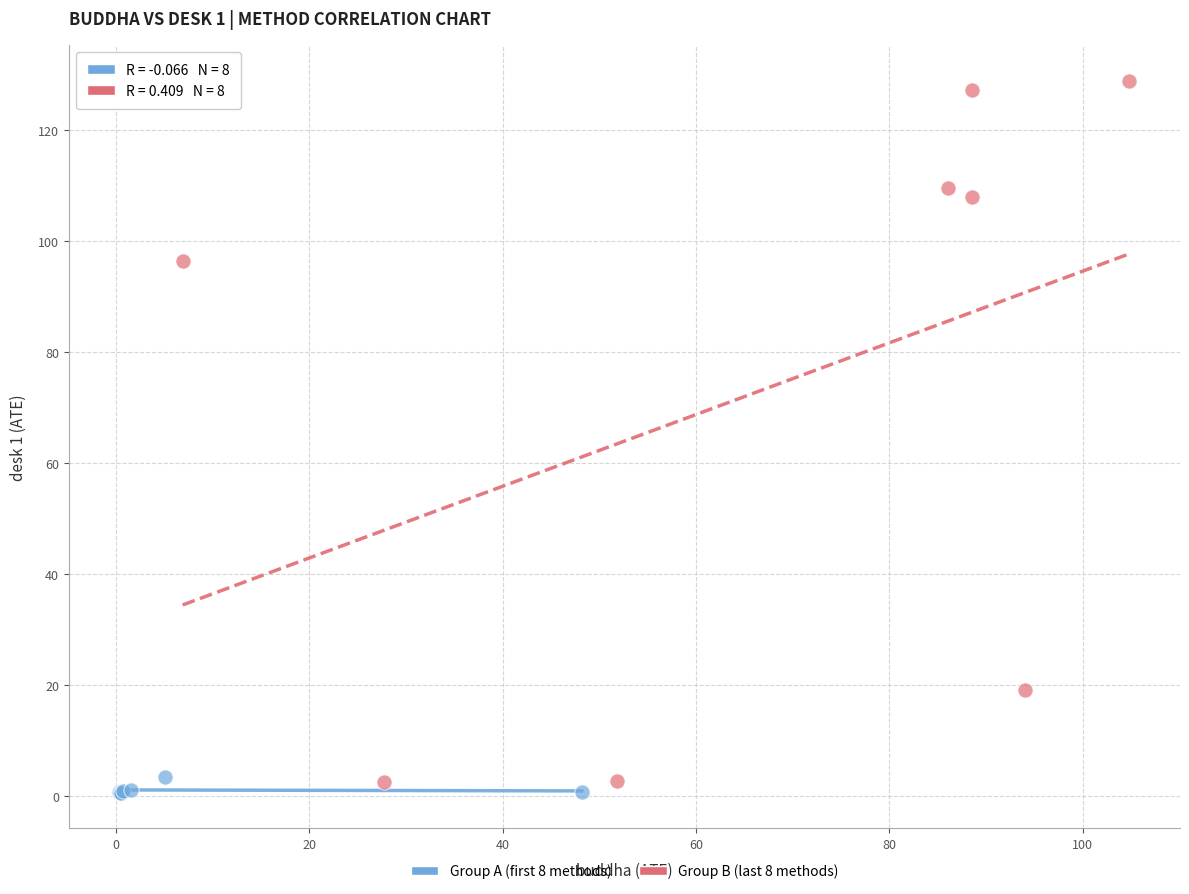

Which series contains the lowest Y value?

Group A (first 8 methods)